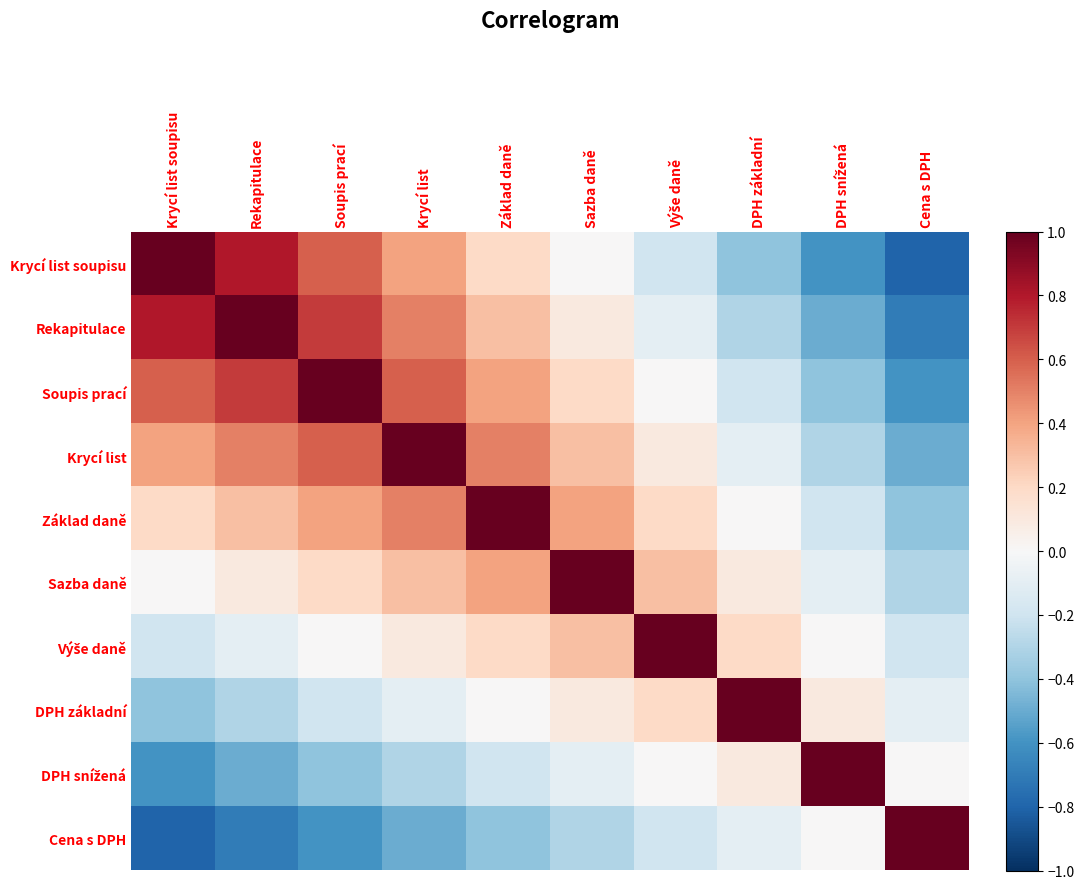

At which category is the sum across all series the highest?

Krycí list